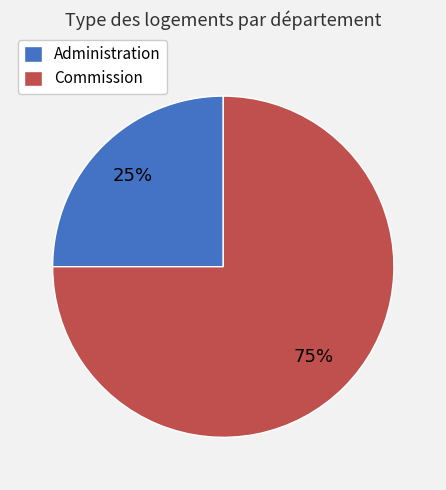

Count the number of slices in the pie.

2